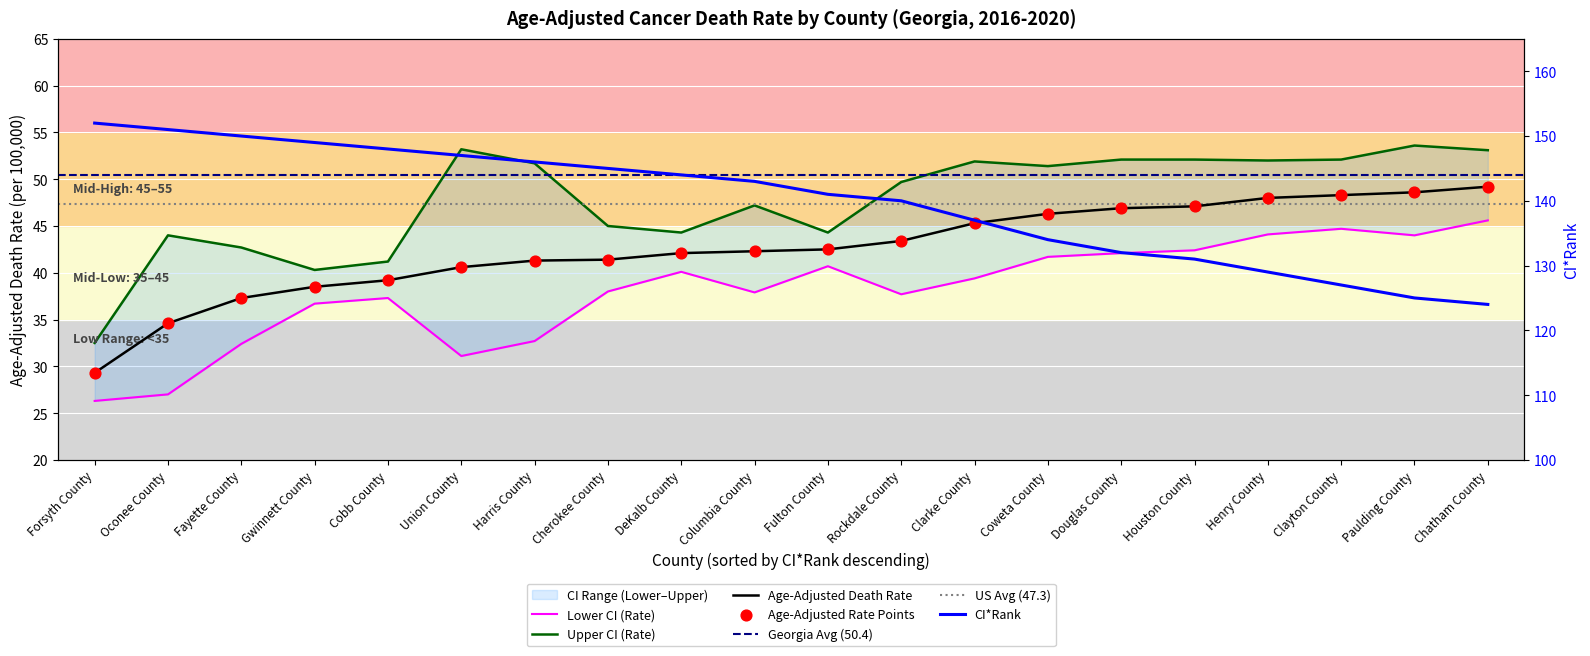

At how many categories does at least one series exceed 142?

10